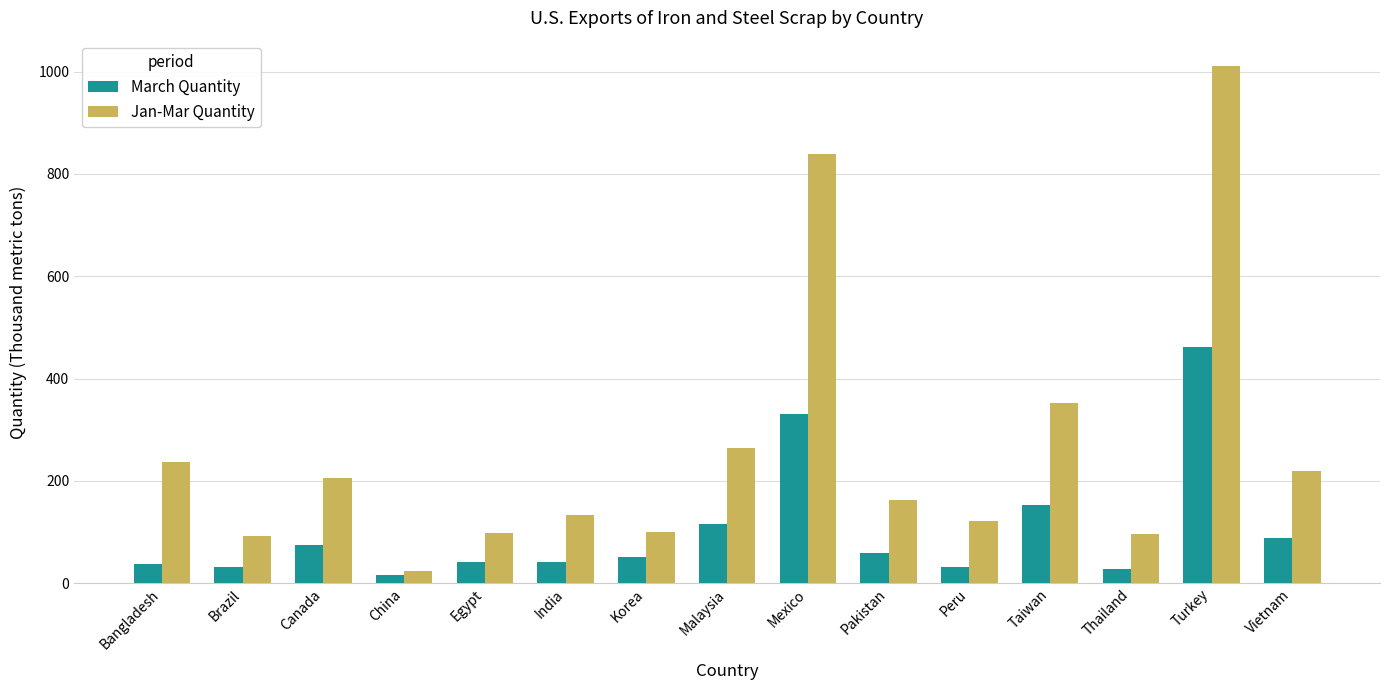

What is the maximum value shown in the chart?

1010